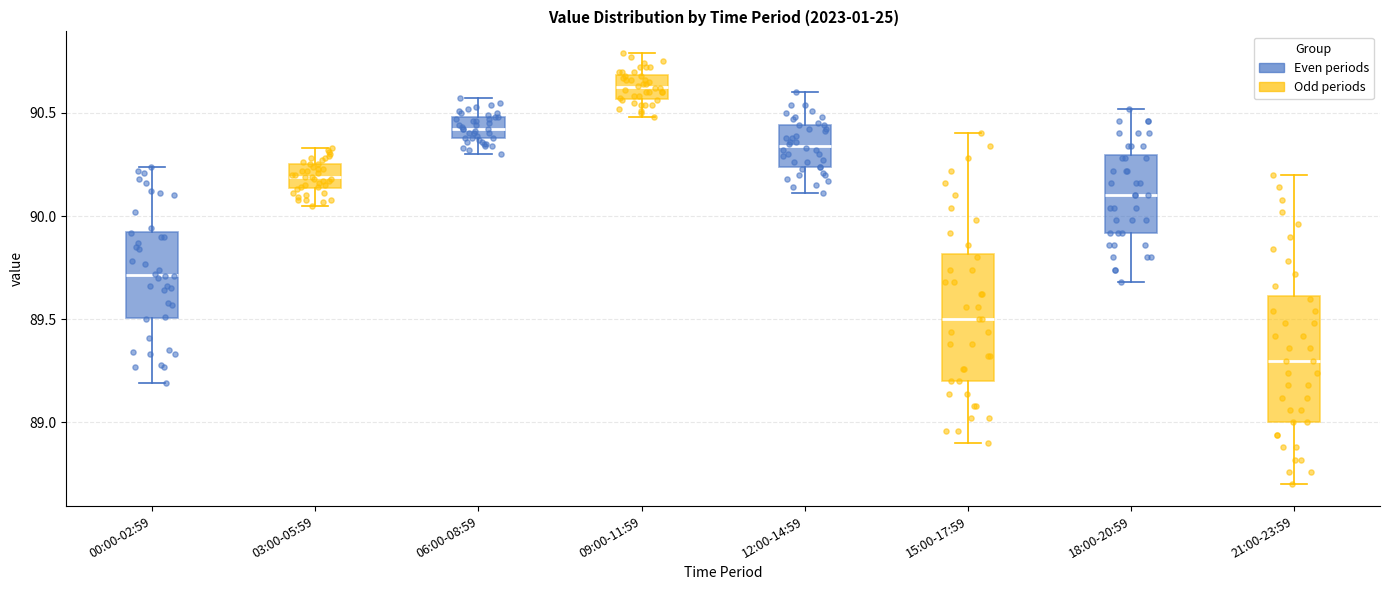

Reading left to right, transcribe this box plot: for each box, give where its median line is, the range the box spans, and where its two whiskers end, as read against the y-axis. The values are not printed on the chart, so give them approximately, as read against the axis.

00:00-02:59: median 89.70, box 89.50 to 89.95, whiskers 89.20 to 90.25
03:00-05:59: median 90.20, box 90.15 to 90.25, whiskers 90.05 to 90.35
06:00-08:59: median 90.40 (inside the box), box 90.40 to 90.50, whiskers 90.30 to 90.55
09:00-11:59: median 90.65, box 90.55 to 90.70, whiskers 90.50 to 90.80
12:00-14:59: median 90.35, box 90.25 to 90.45, whiskers 90.10 to 90.60
15:00-17:59: median 89.50, box 89.20 to 89.80, whiskers 88.90 to 90.40
18:00-20:59: median 90.10, box 89.90 to 90.30, whiskers 89.70 to 90.50
21:00-23:59: median 89.30, box 89.00 to 89.60, whiskers 88.70 to 90.20